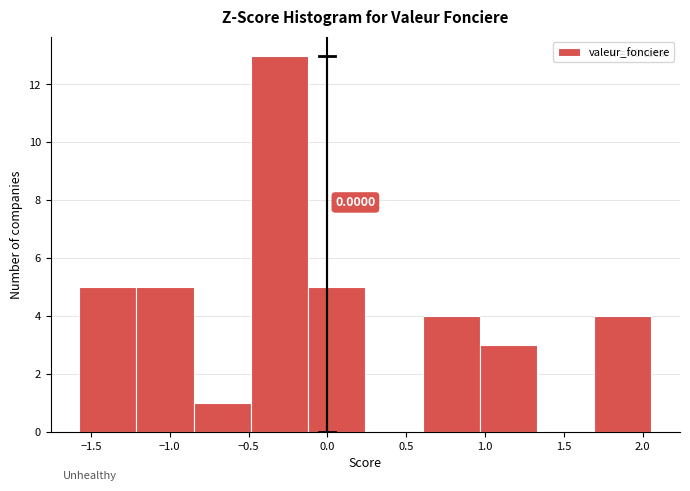

Over which range of the x-axis is the bar tallest?

-0.50 to -0.10